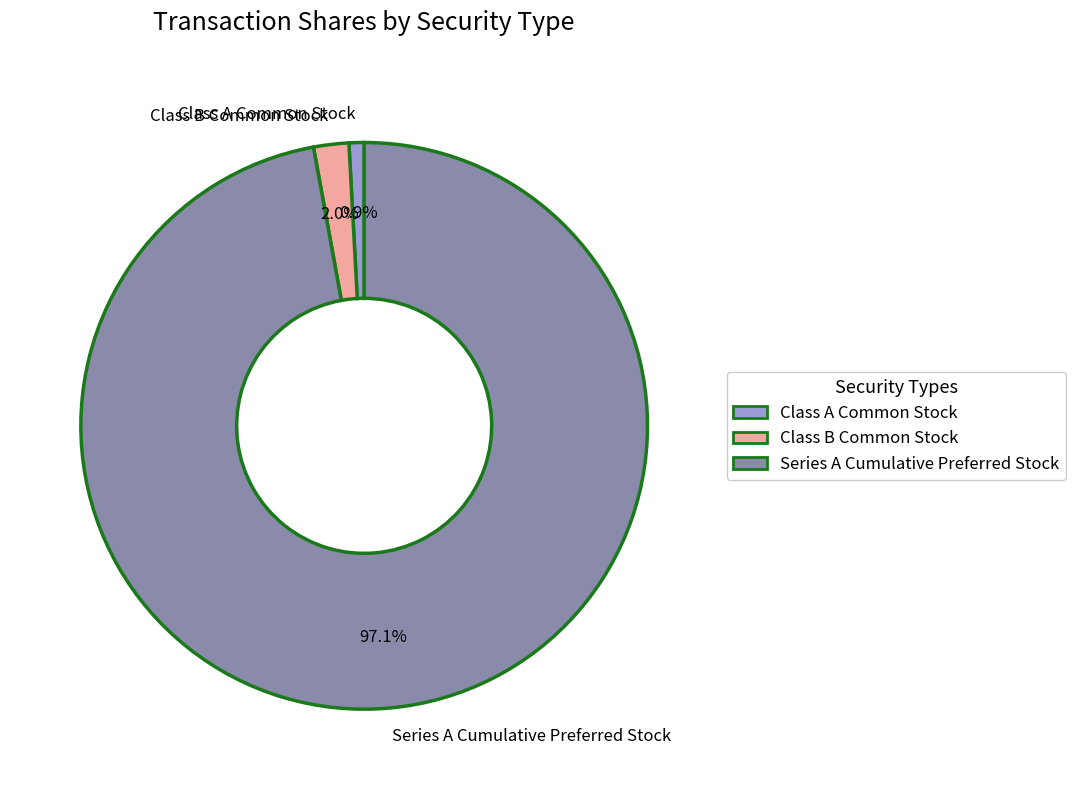

What is the ratio of the value at Series A Cumulative Preferred Stock to the value at Class A Common Stock?

113.1